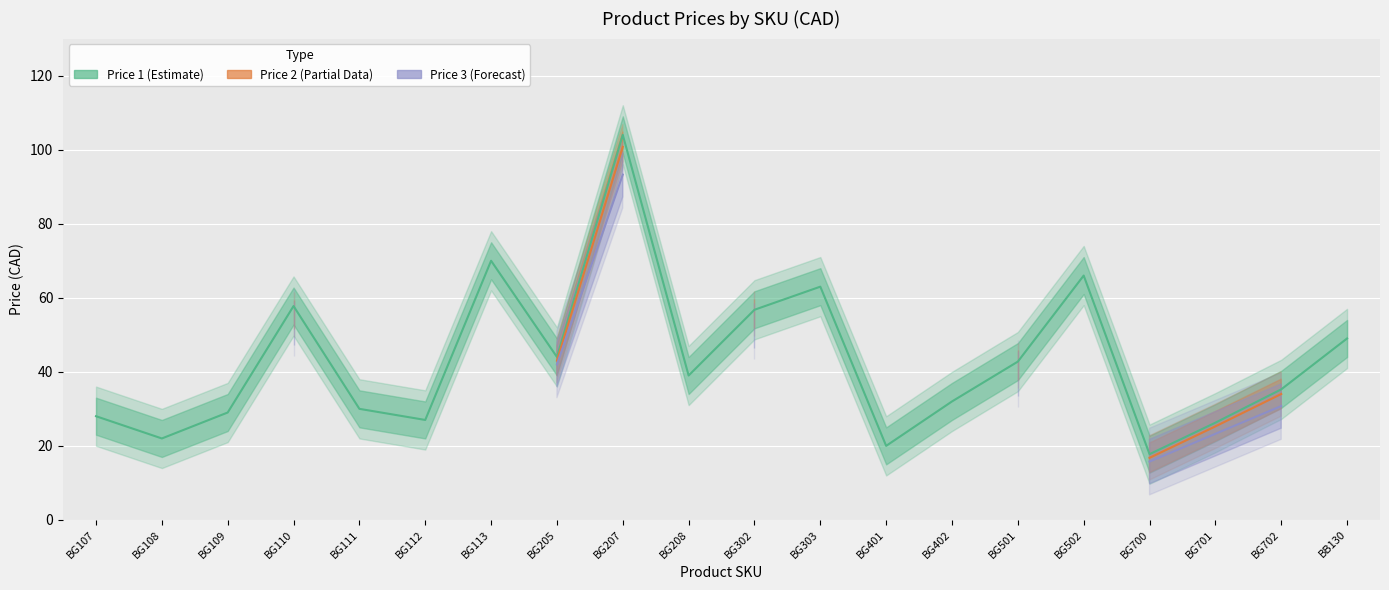

The value of Price 3 at BG700 is 15.8. True or false?

True